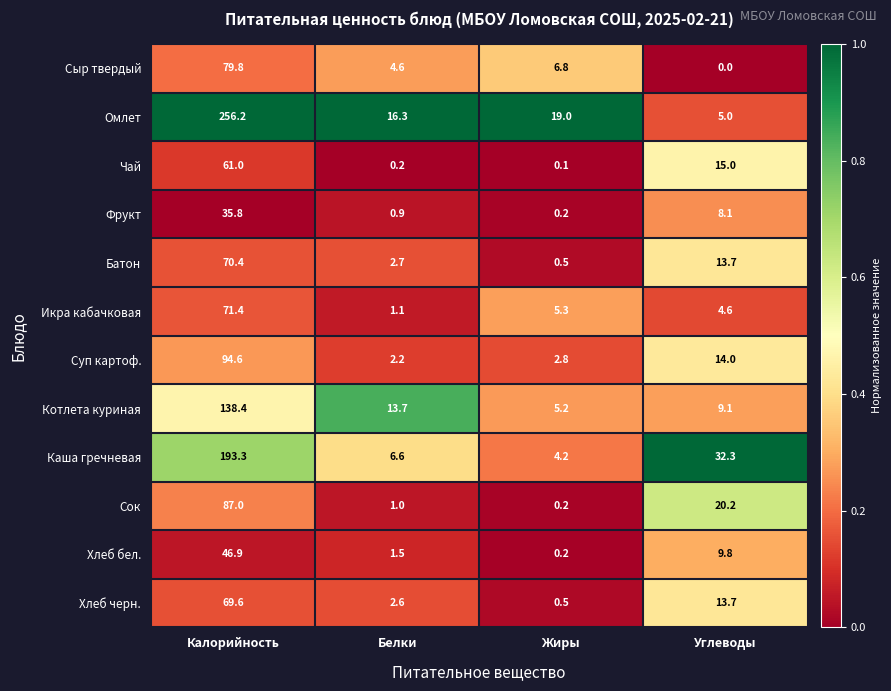

The value of Икра кабачковая at Углеводы is 4.6. True or false?

True